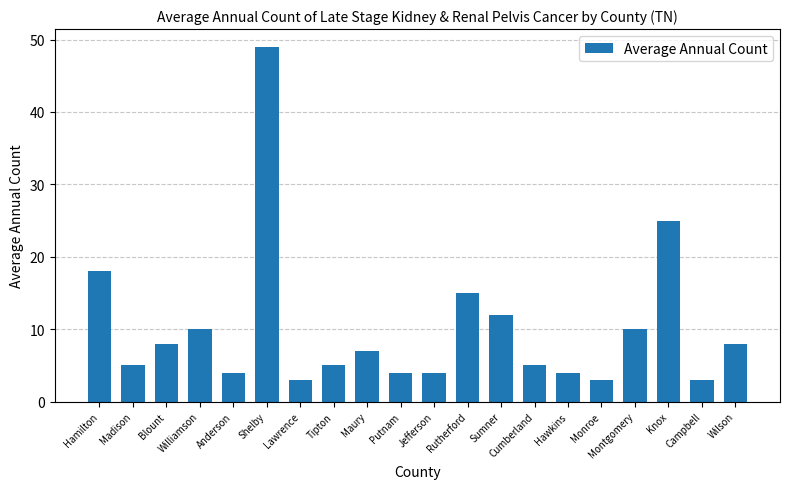

Reading right to left, what are all the values shown in this chart?

8	3	25	10	3	4	5	12	15	4	4	7	5	3	49	4	10	8	5	18